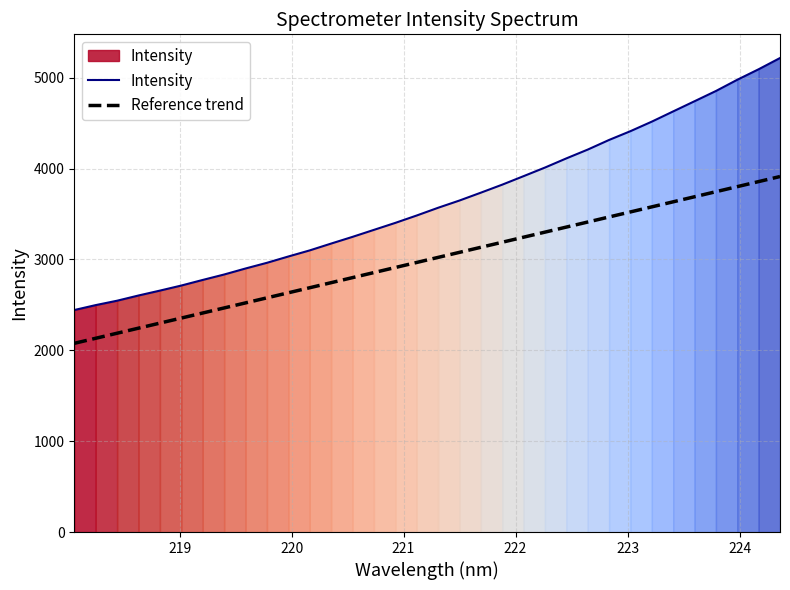

What are all the series names shown in the legend?

Intensity, Reference trend